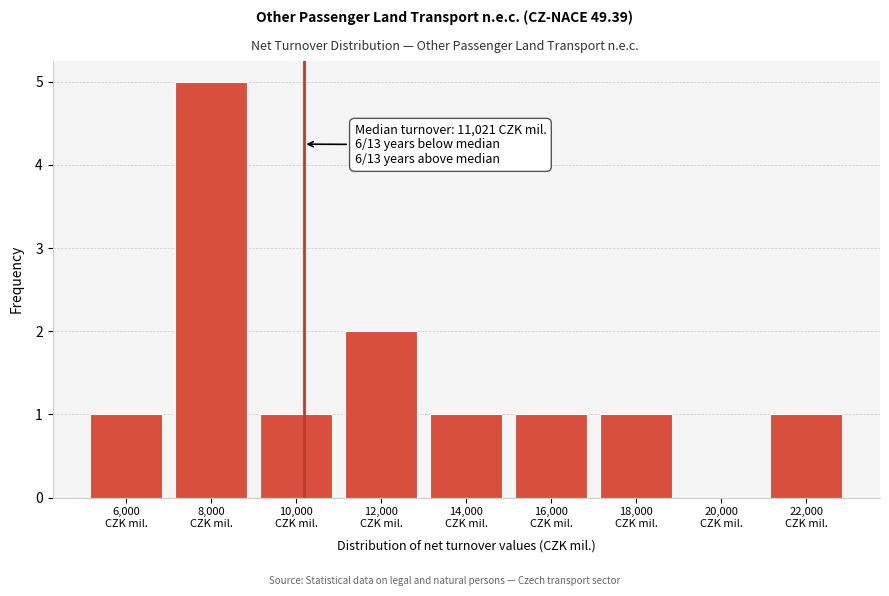

What is the sum of all values?

13